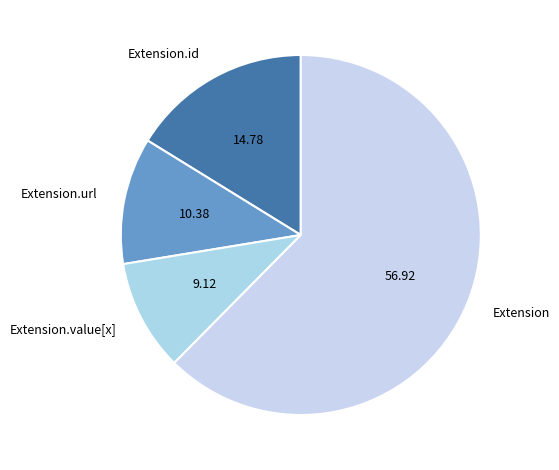

Is the sum of Extension.id and Extension.value[x] greater than half?

No